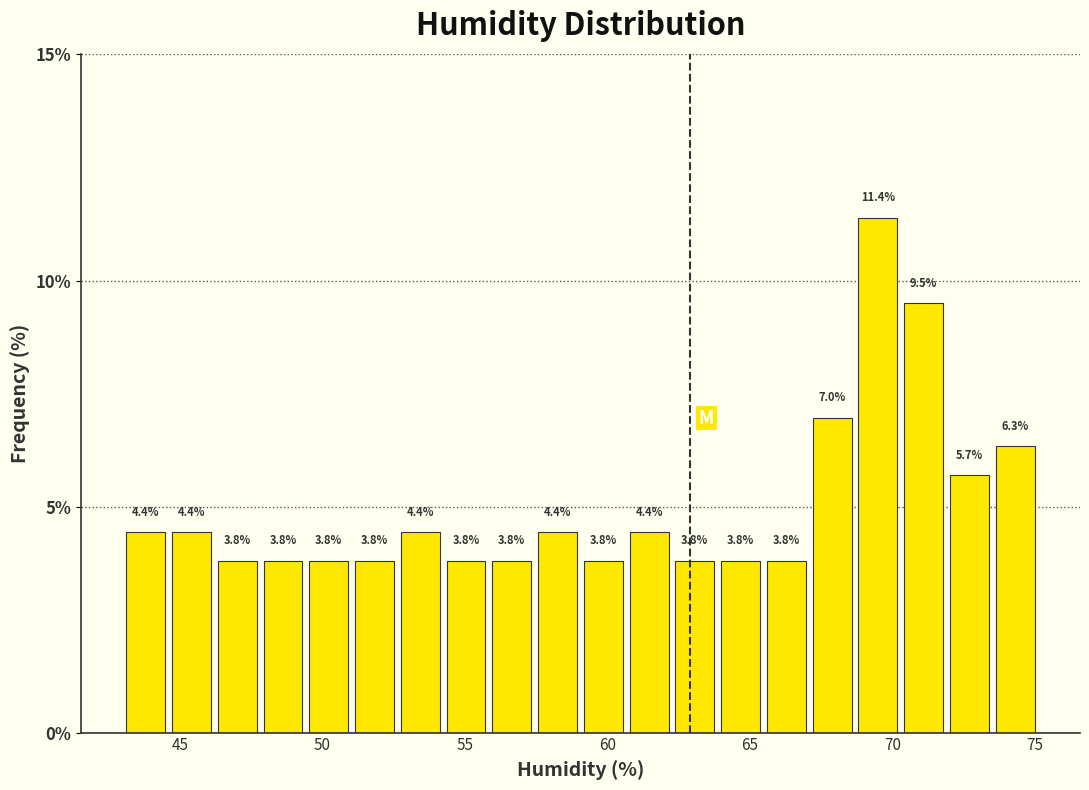

Read against the x-axis, roughly where is the centre of the tallest bar?

69.5